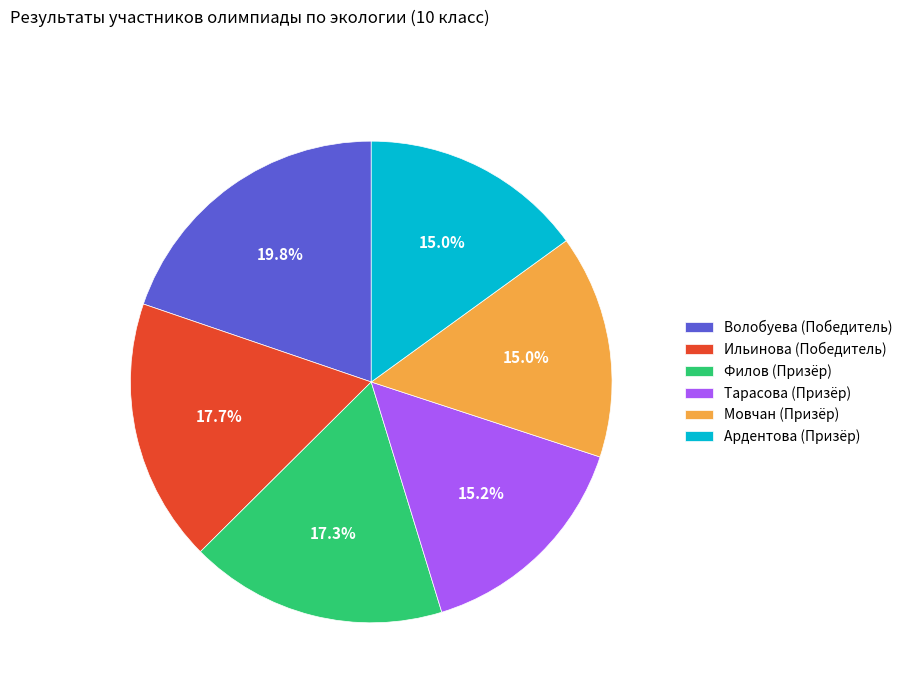

Does any single category account for the majority?

No